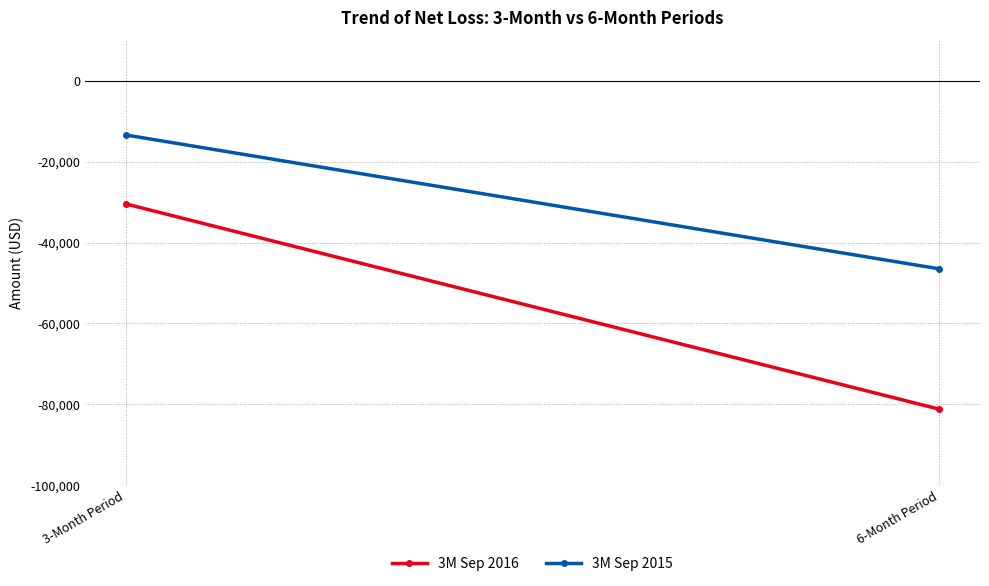

Which series has the largest range (max minus min)?

3M Sep 2016